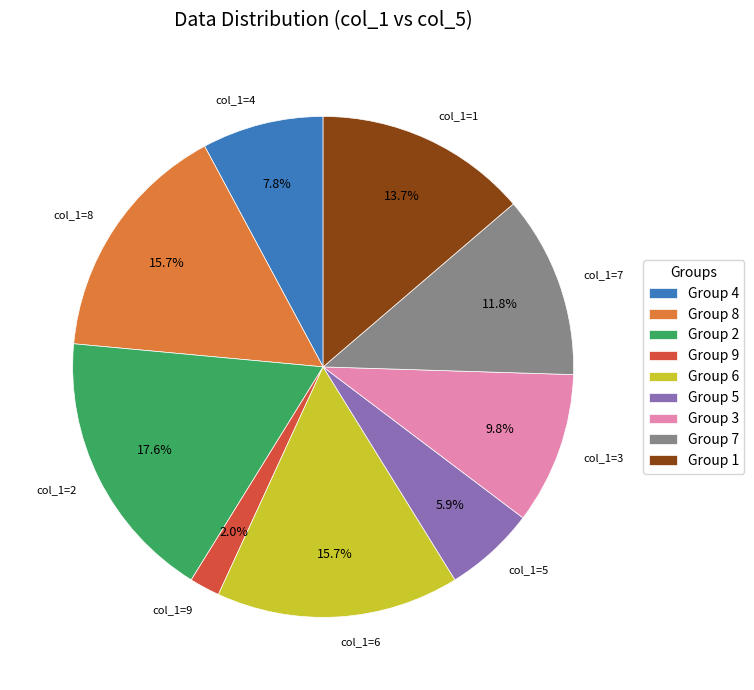

Which has a higher value, Group 2 or Group 8?

Group 2